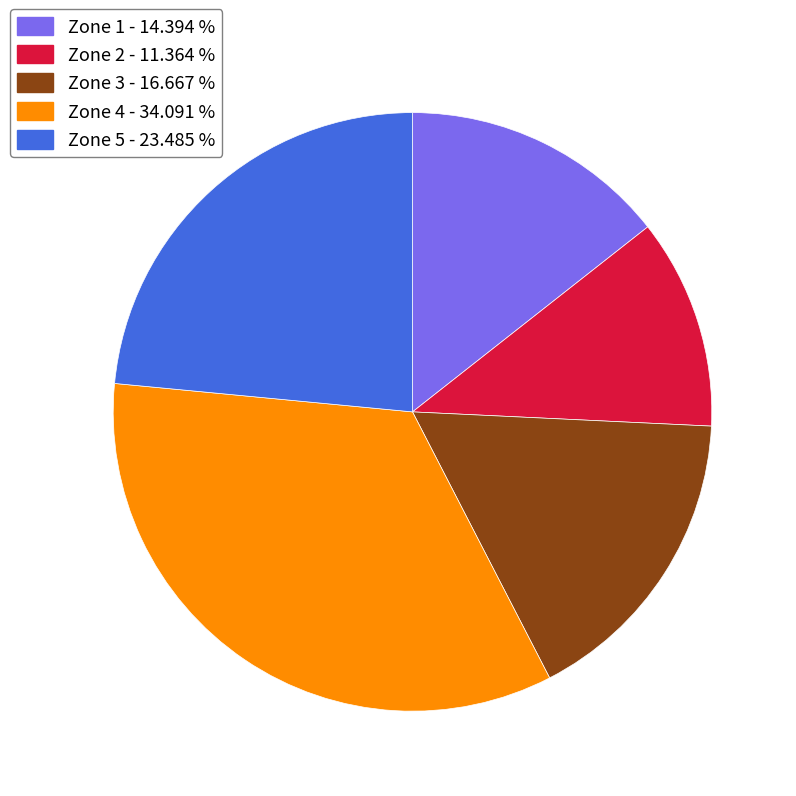

How many slices are in this pie chart?

5